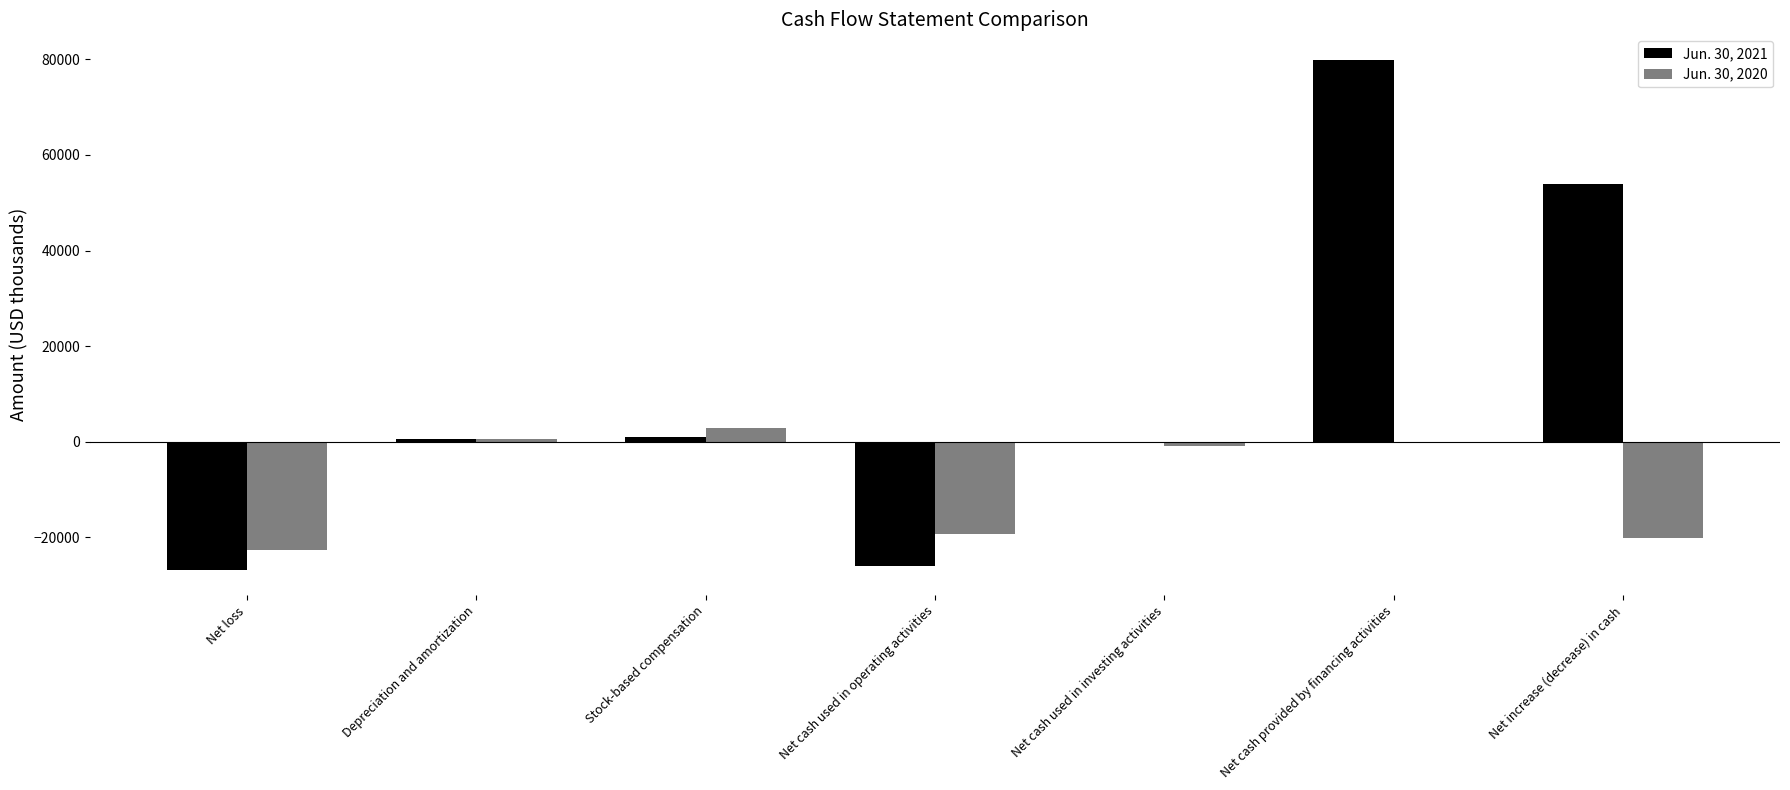

At which label is Jun. 30, 2020 closest to -9949?

Net cash used in investing activities